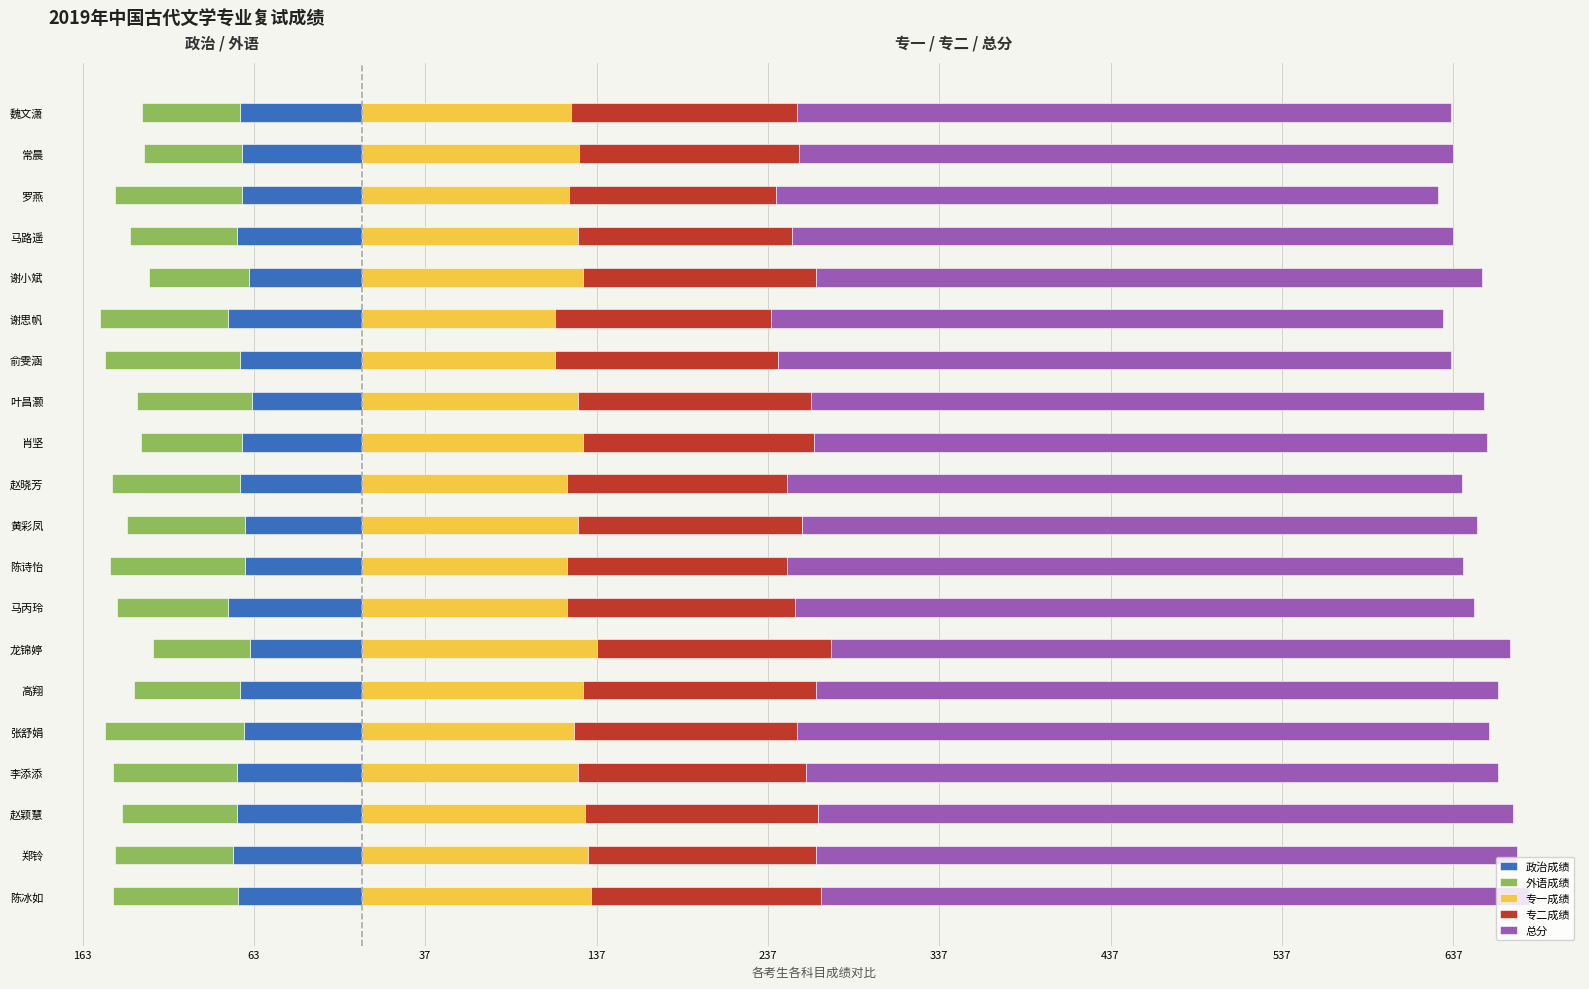

How many bars are there in total?

100